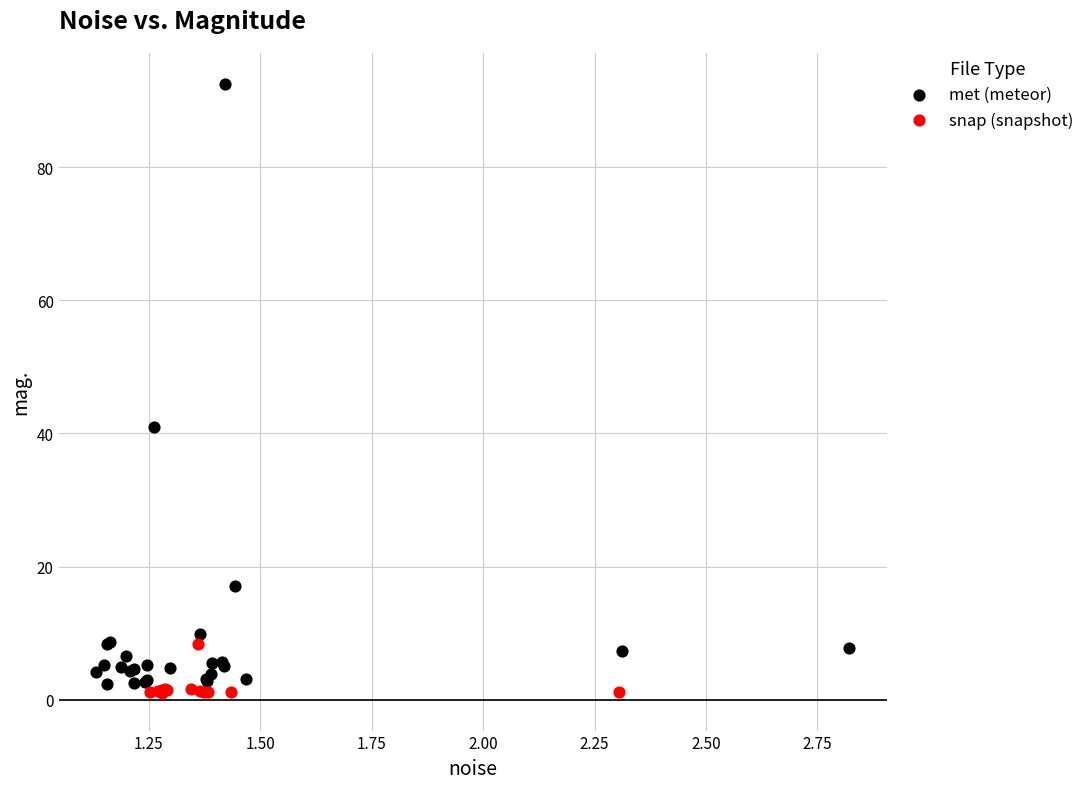

What are all the series names shown in the legend?

met (meteor), snap (snapshot)